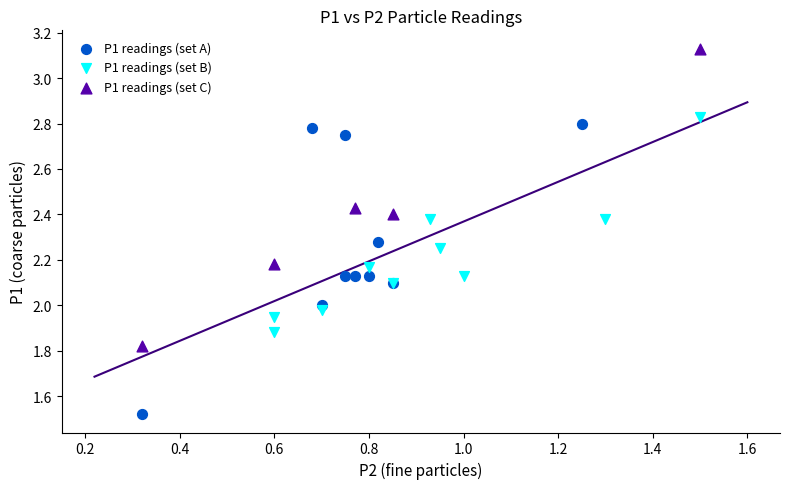

Which series contains the highest Y value?

P1 readings (set C)